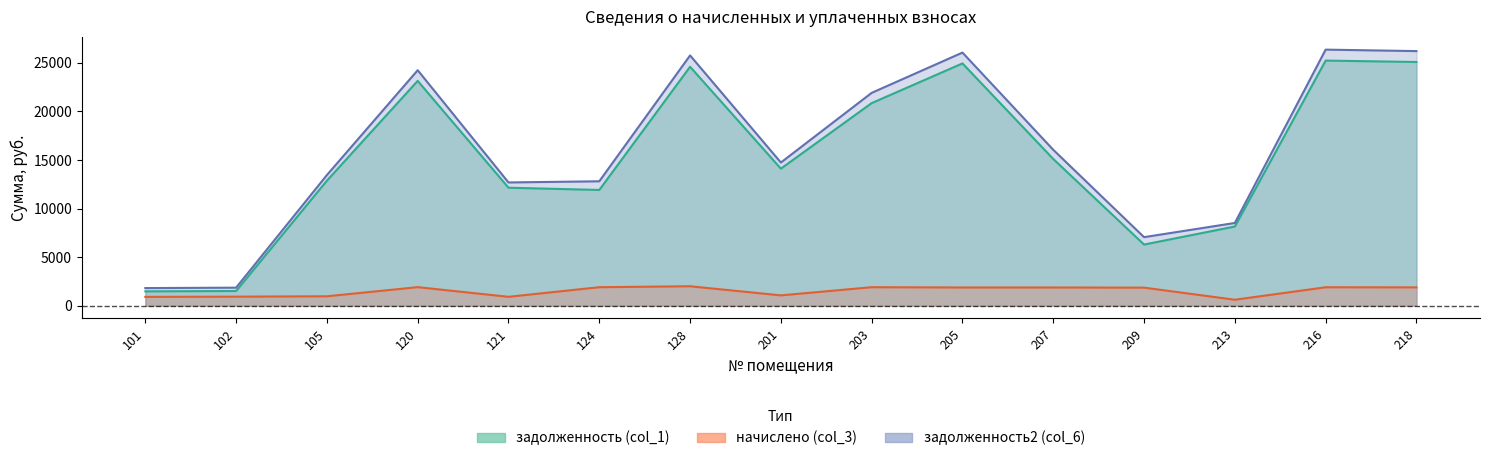

How many interior local peaks does the начислено (col_3) series have?

4